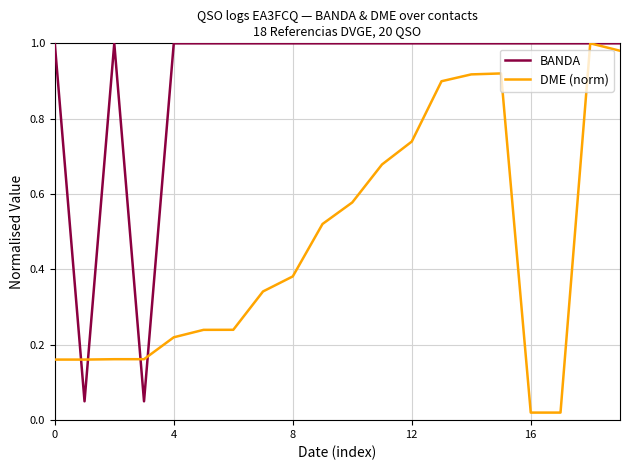

List the series in order of their overall mean, lowest first.

DME (norm), BANDA